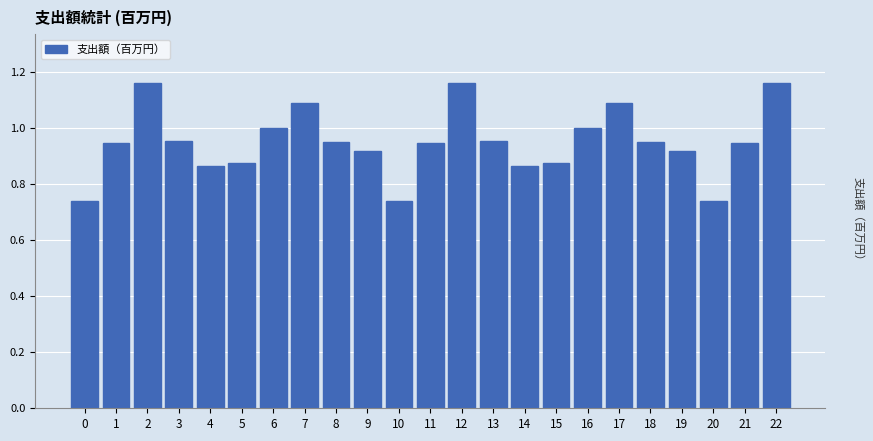

What is the sum of the values at 21 and 8?

1.9